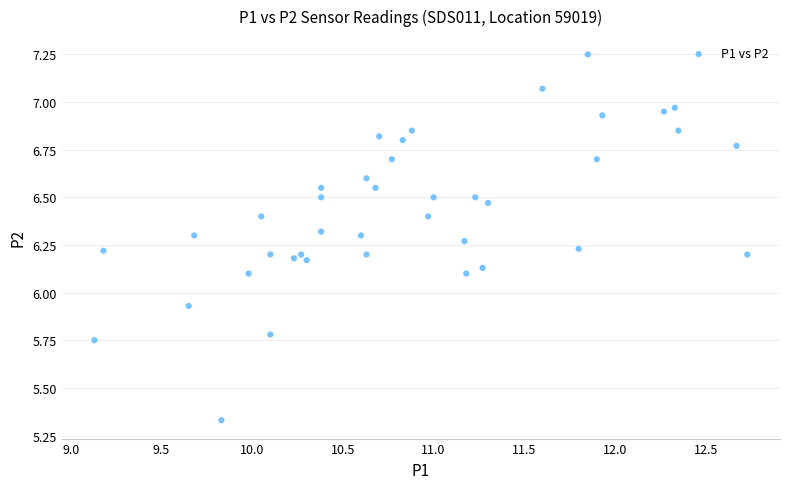

What is the range of Y values (max minus min)?

1.9